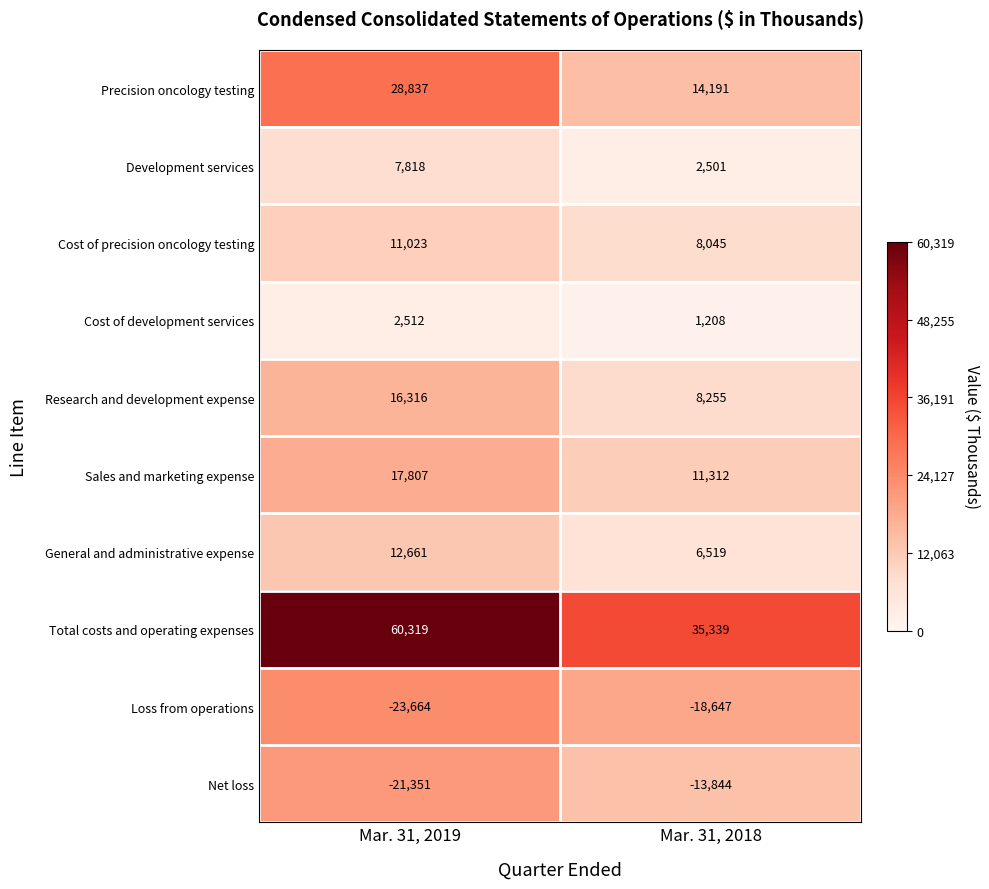

Which label corresponds to the largest value in the chart?

Mar. 31, 2019